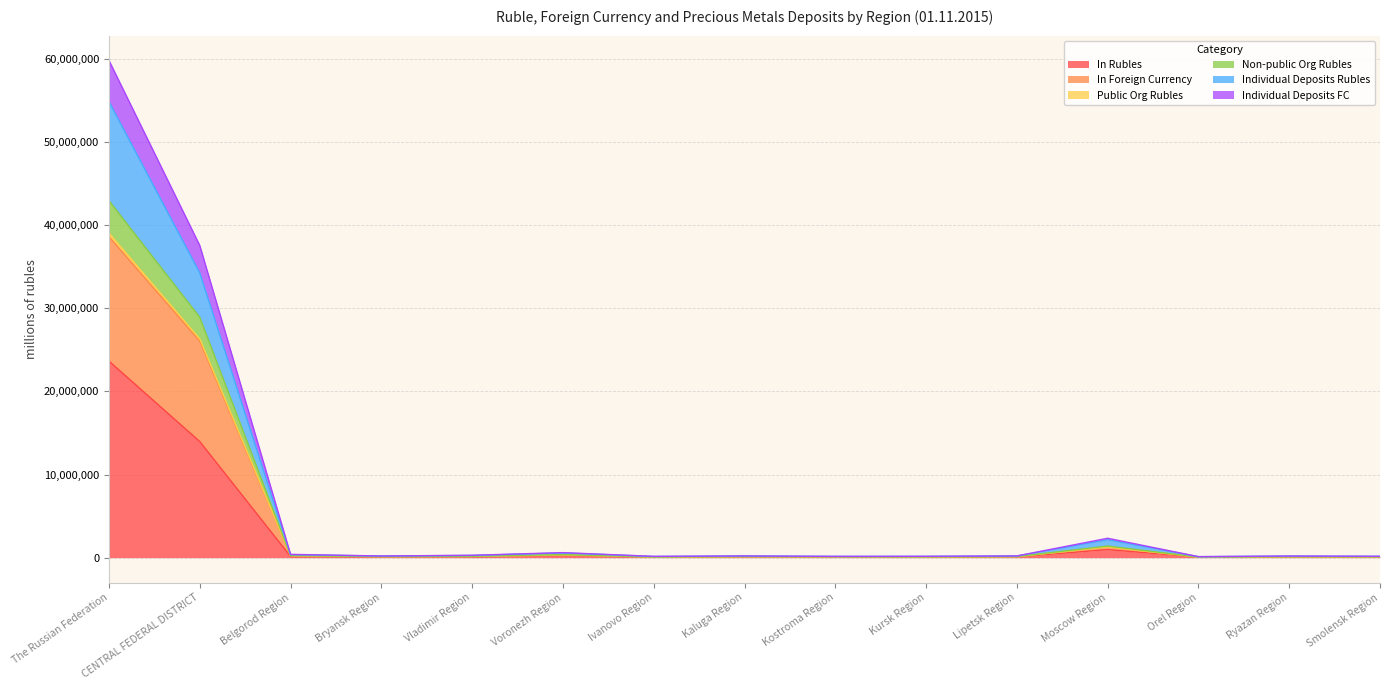

At how many categories does at least one series exceed 9425210?

2